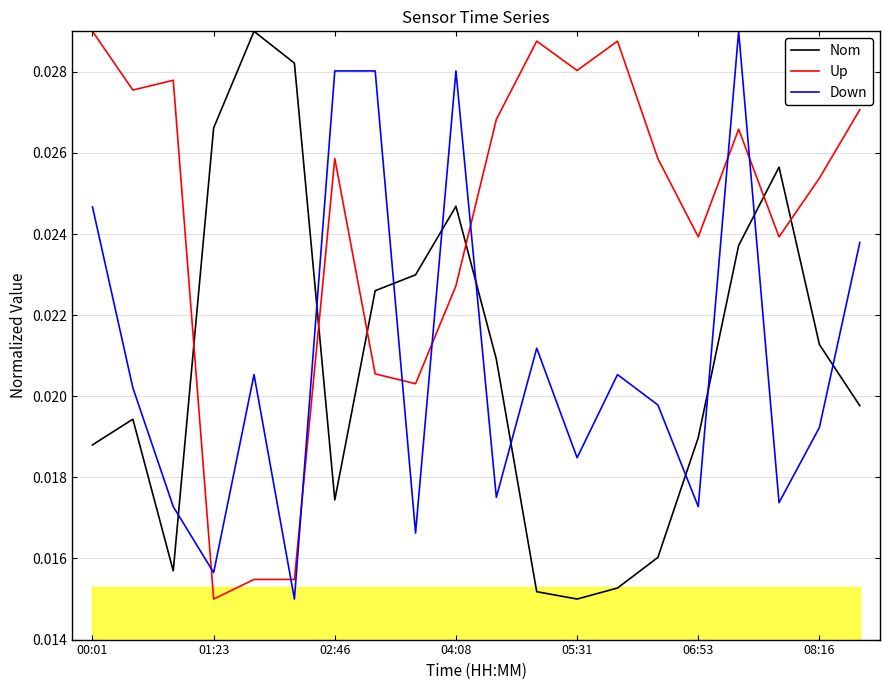

True or false: BME280_humidity and SDS_P1 intersect in this chart.

True